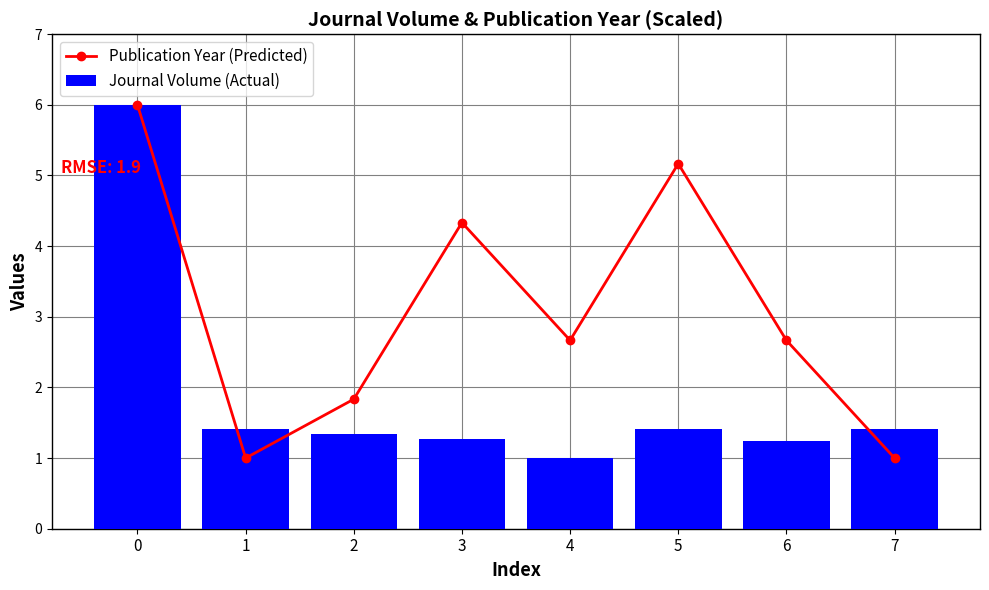

What is the spread (max minus min) of values at 5?

3.8